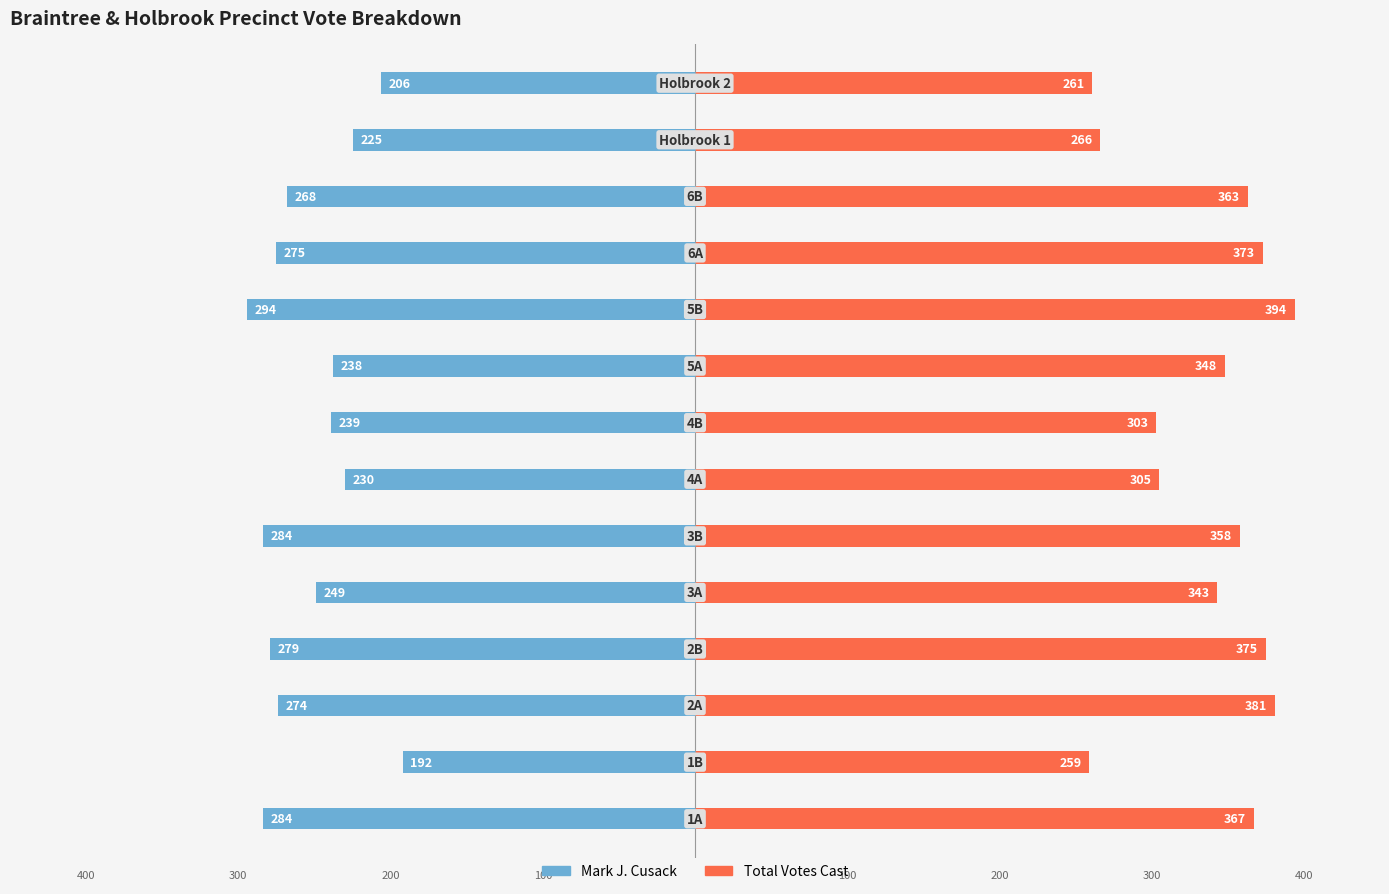

Rank the series at 1 from highest to lowest value.

Total Votes Cast, Mark J. Cusack